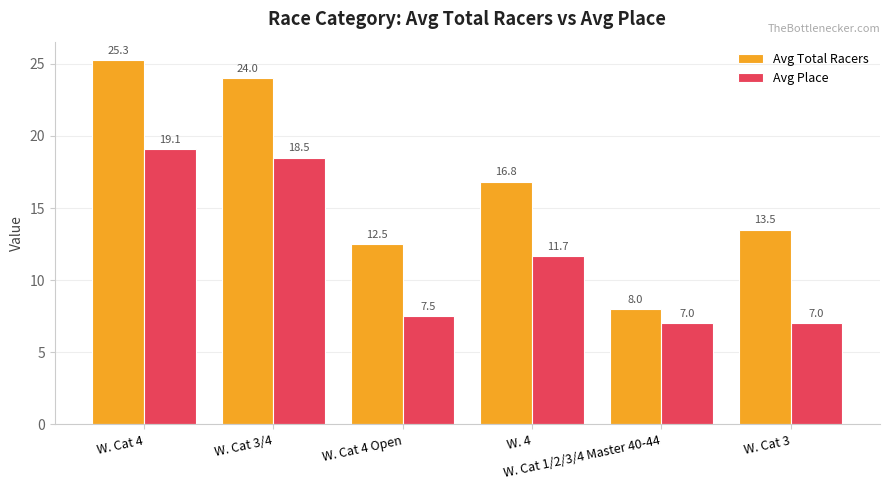

The Avg Place series shows 12.1 at W. Cat 4. True or false?

False